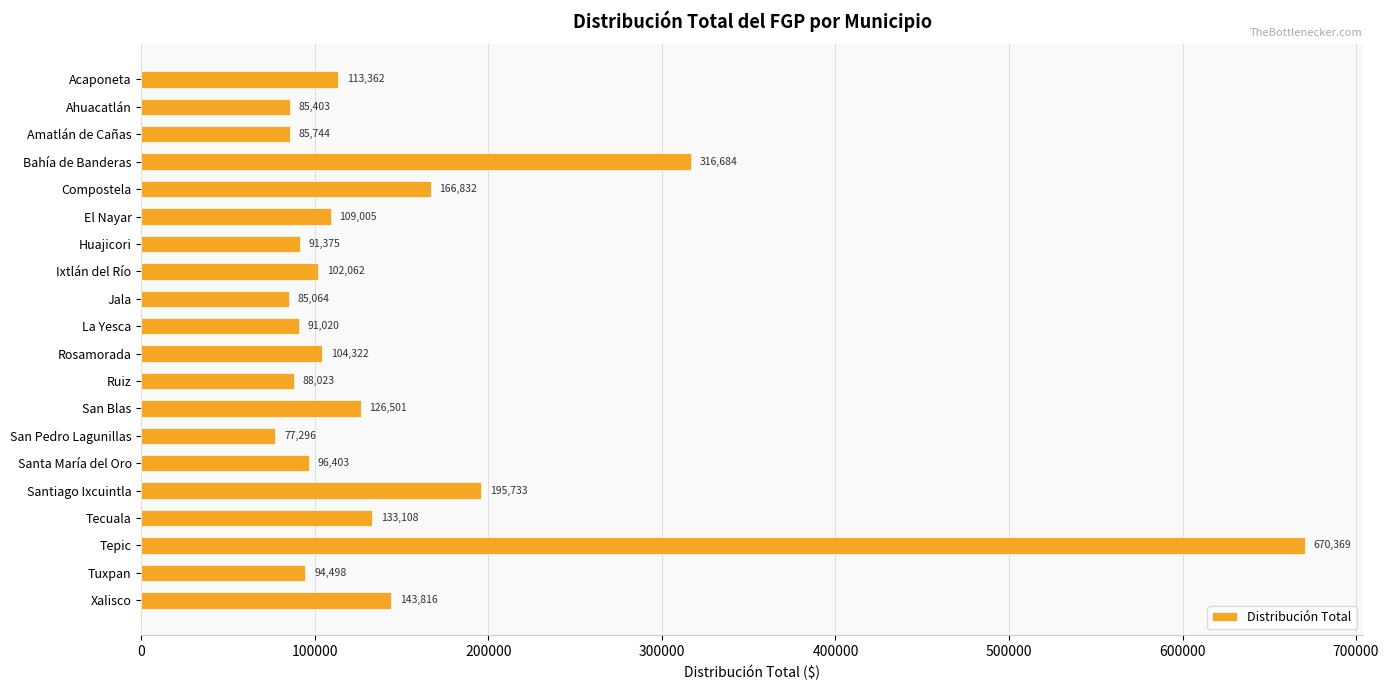

Approximately how many times larger is the value at Ixtlán del Río compared to Amatlán de Cañas?

1.2